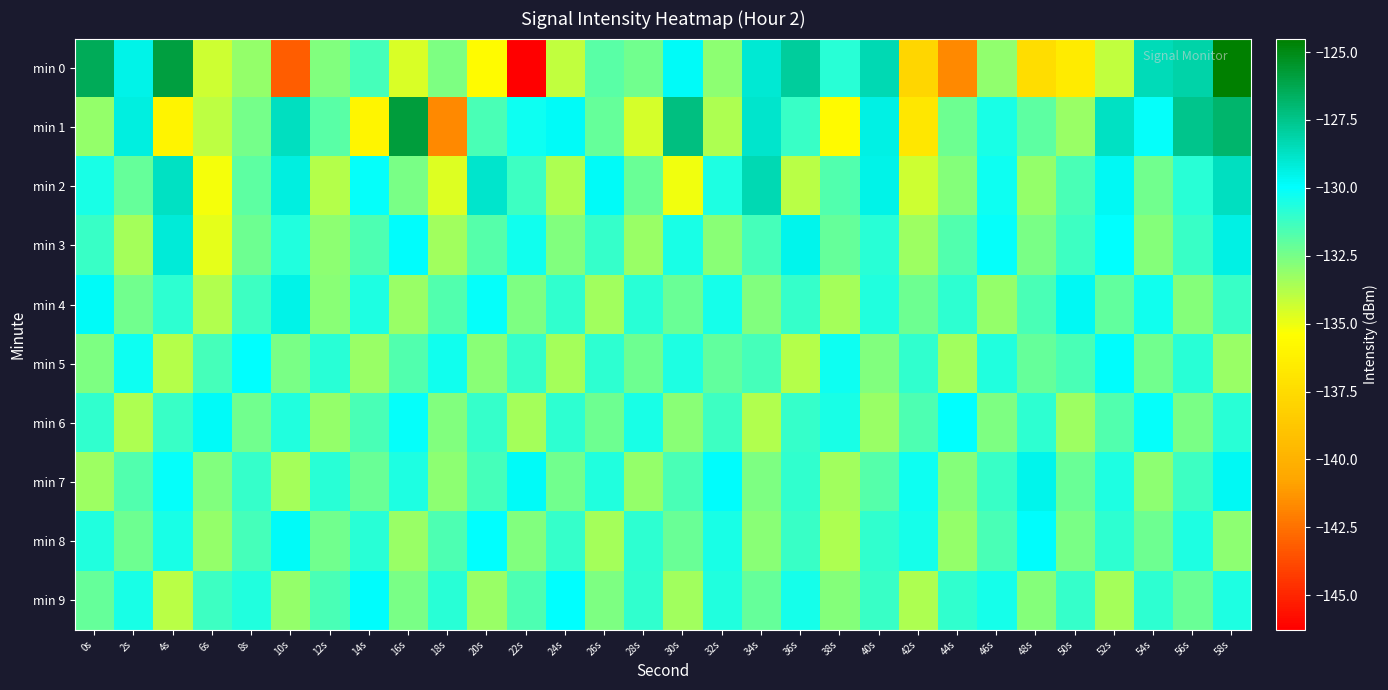

At how many categories does at least one series exceed -136?

30